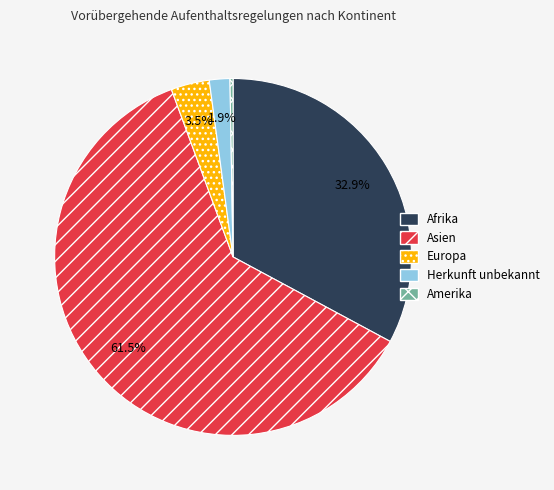

Does any single category account for the majority?

Yes